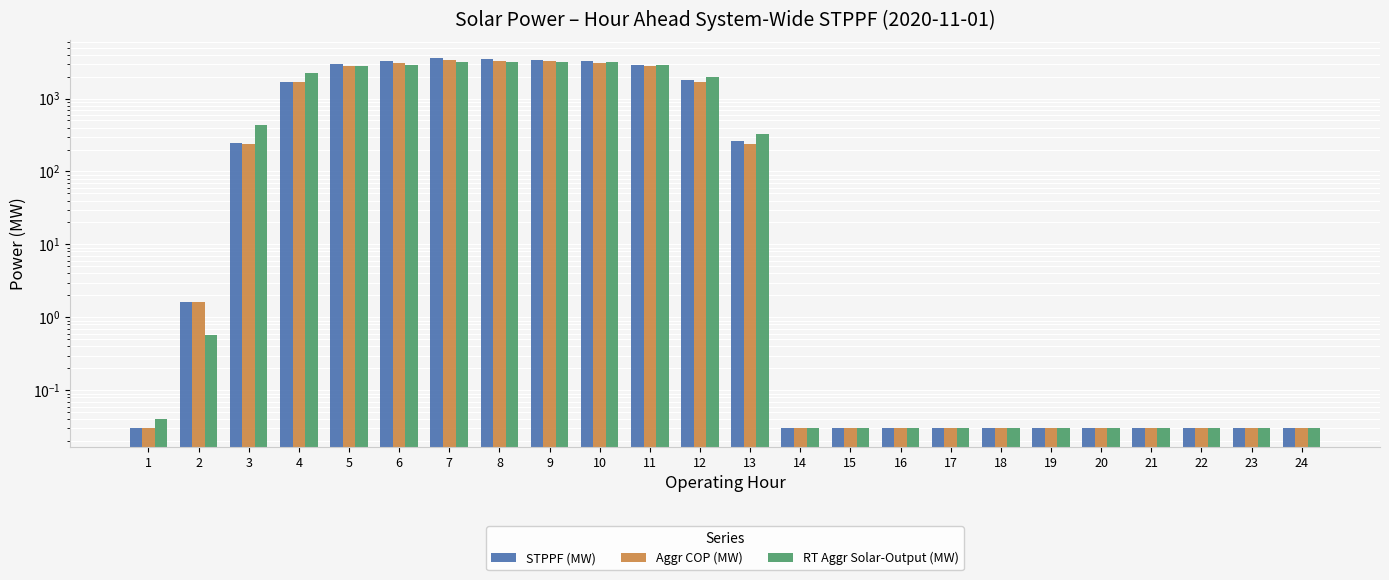

What is the difference between the maximum and second lowest values in the STPPF (MW) series?

3543.5